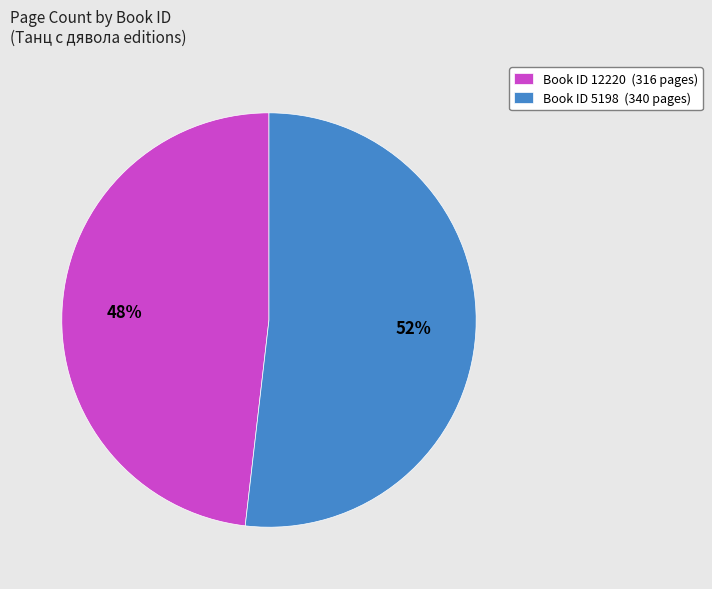

Rank the categories by value from lowest to highest.

Book ID 12220 (316 pages), Book ID 5198 (340 pages)